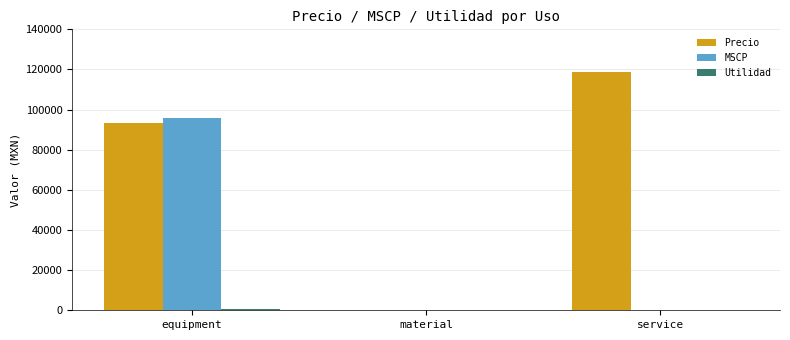

Where is Precio nearest to the value 59283?

equipment